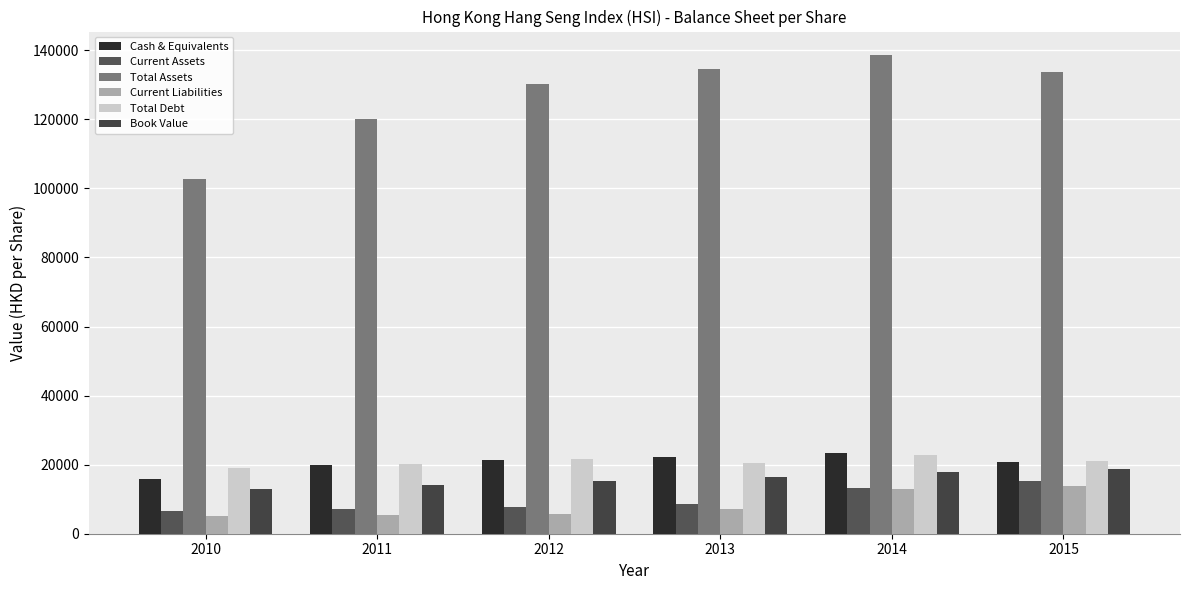

What is the average value of the Book Value series?

15845.4